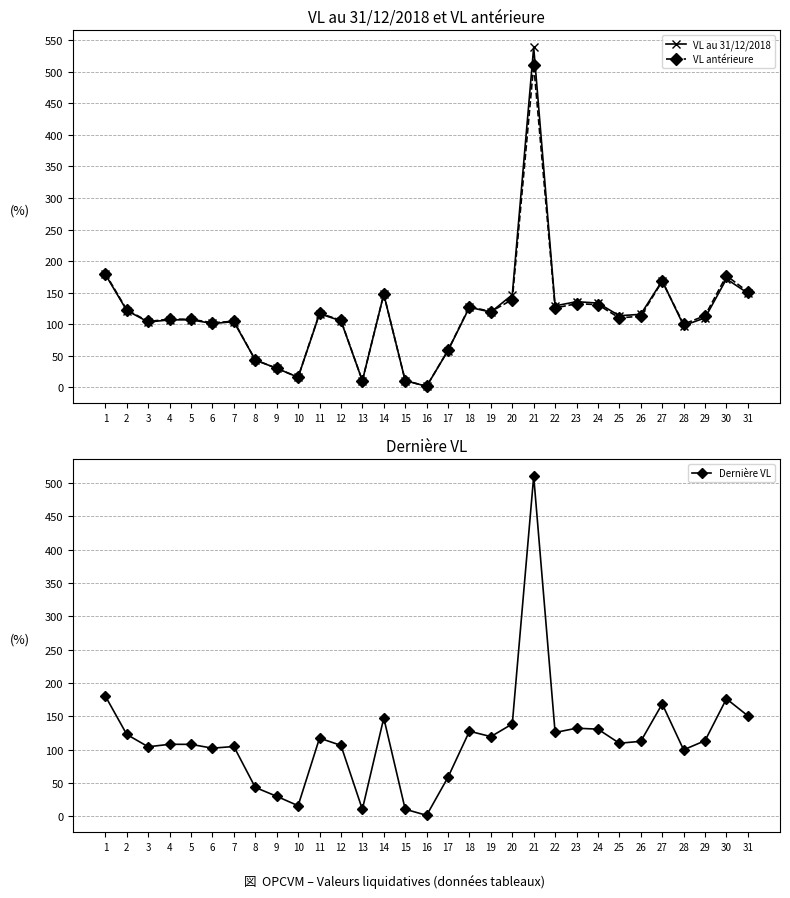

Which series changed the most between 1 and 3?

Dernière VL